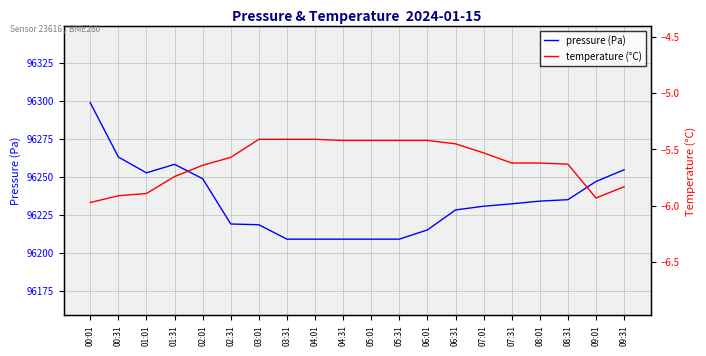

True or false: pressure (Pa) has a value of 96228.3 at 06:31.

True